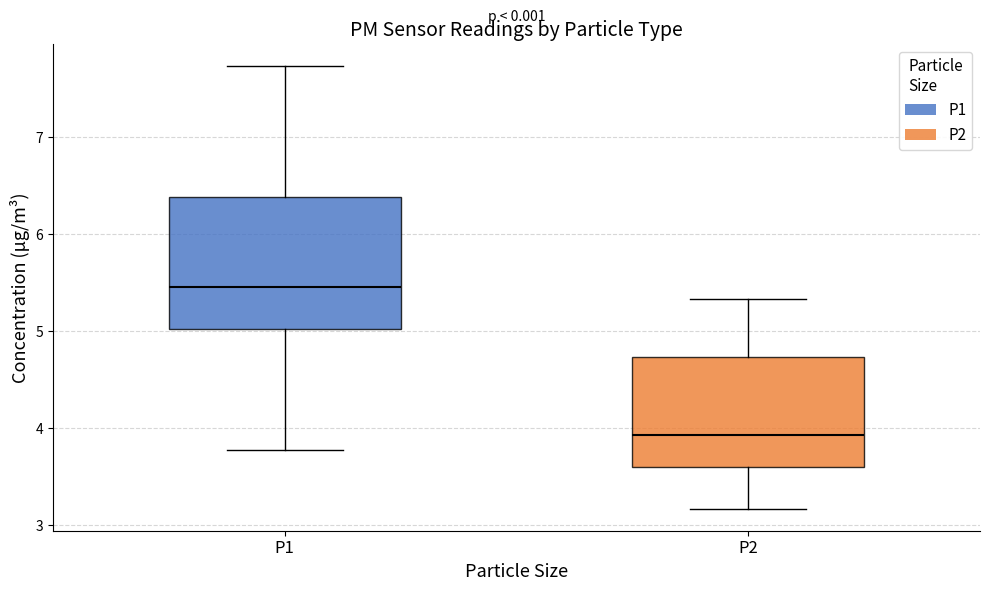

Which box has the highest median line?

P1